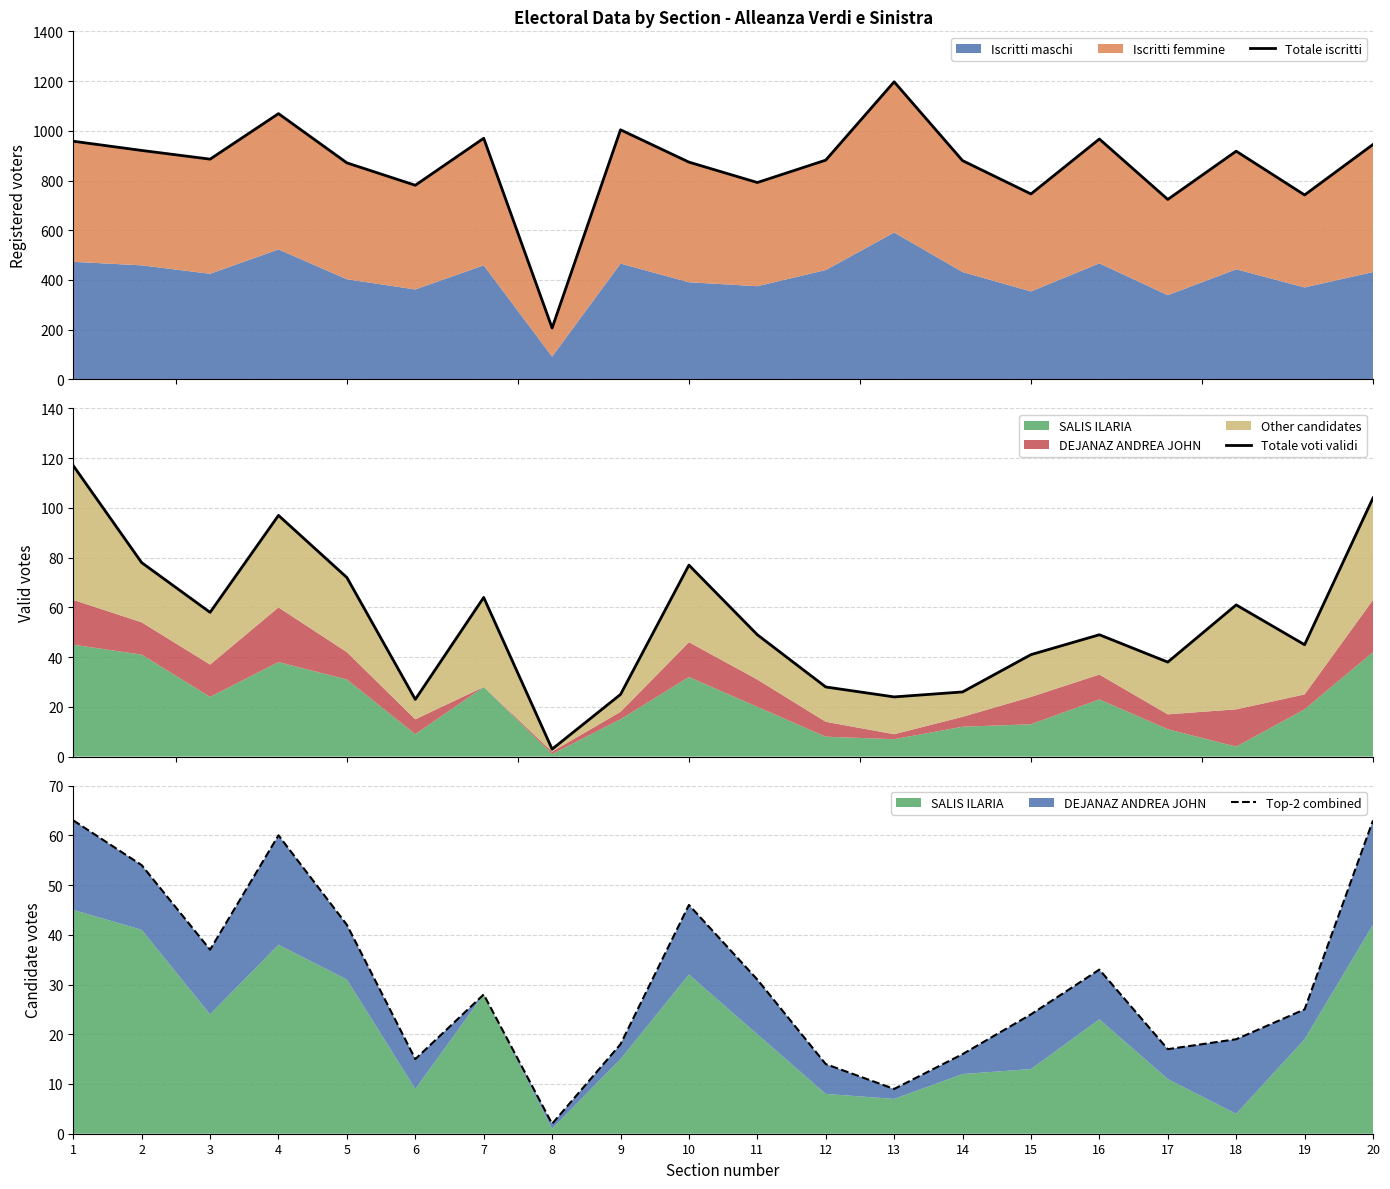

How many categories are shown in the chart?

20